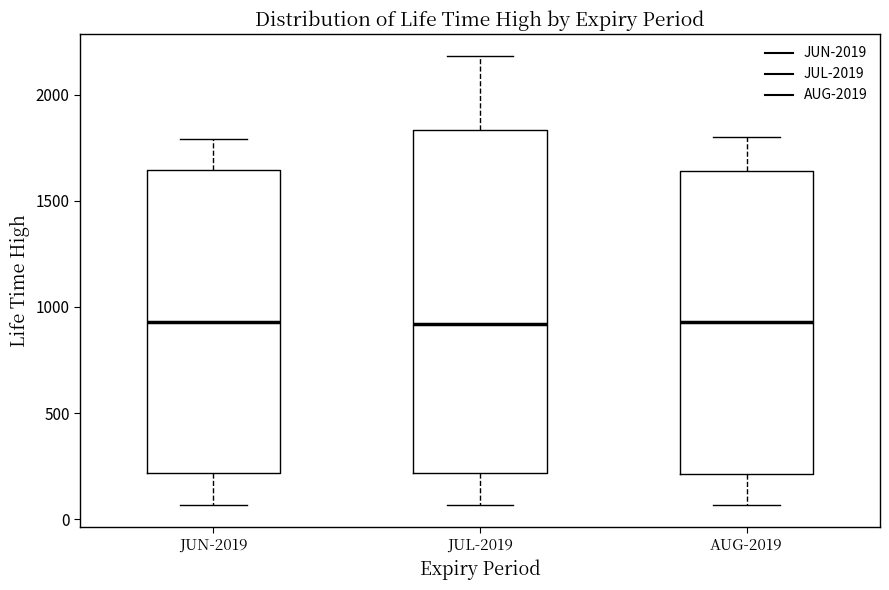

Comparing the boxes themselves (not the whiskers), which one is the tallest?

JUL-2019